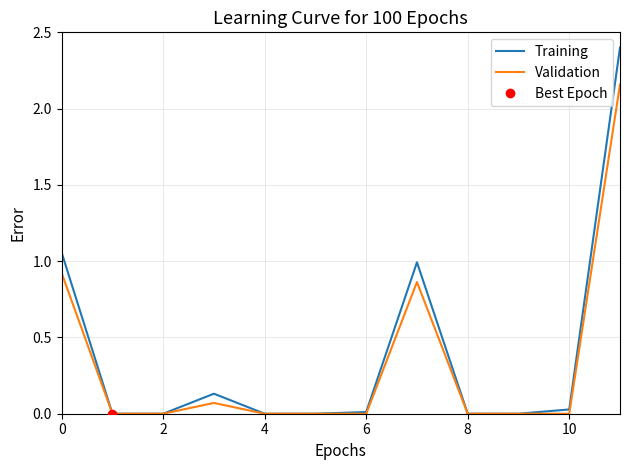

How many lines are shown in the chart?

2